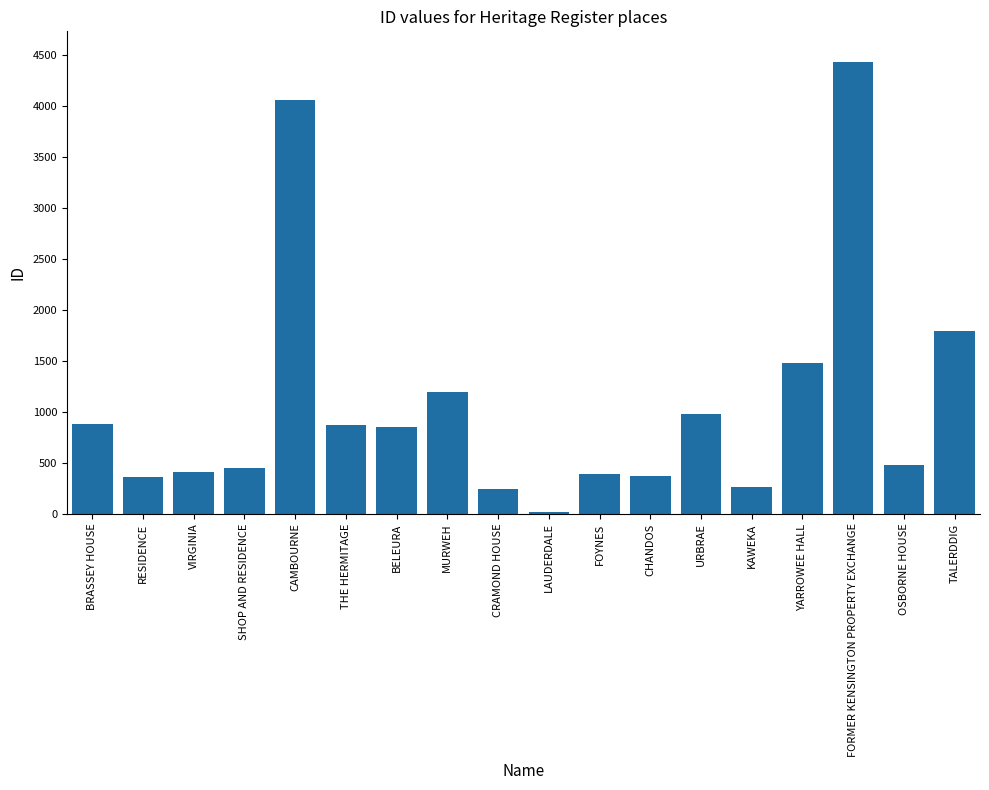

Which has a higher value, BRASSEY HOUSE or KAWEKA?

BRASSEY HOUSE